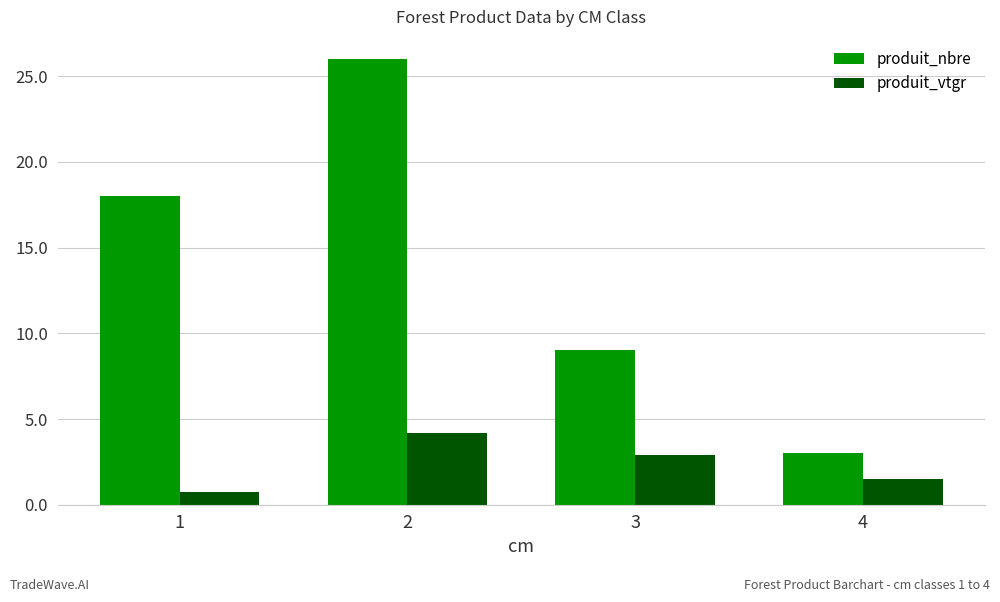

At which label is produit_nbre closest to 14?

1